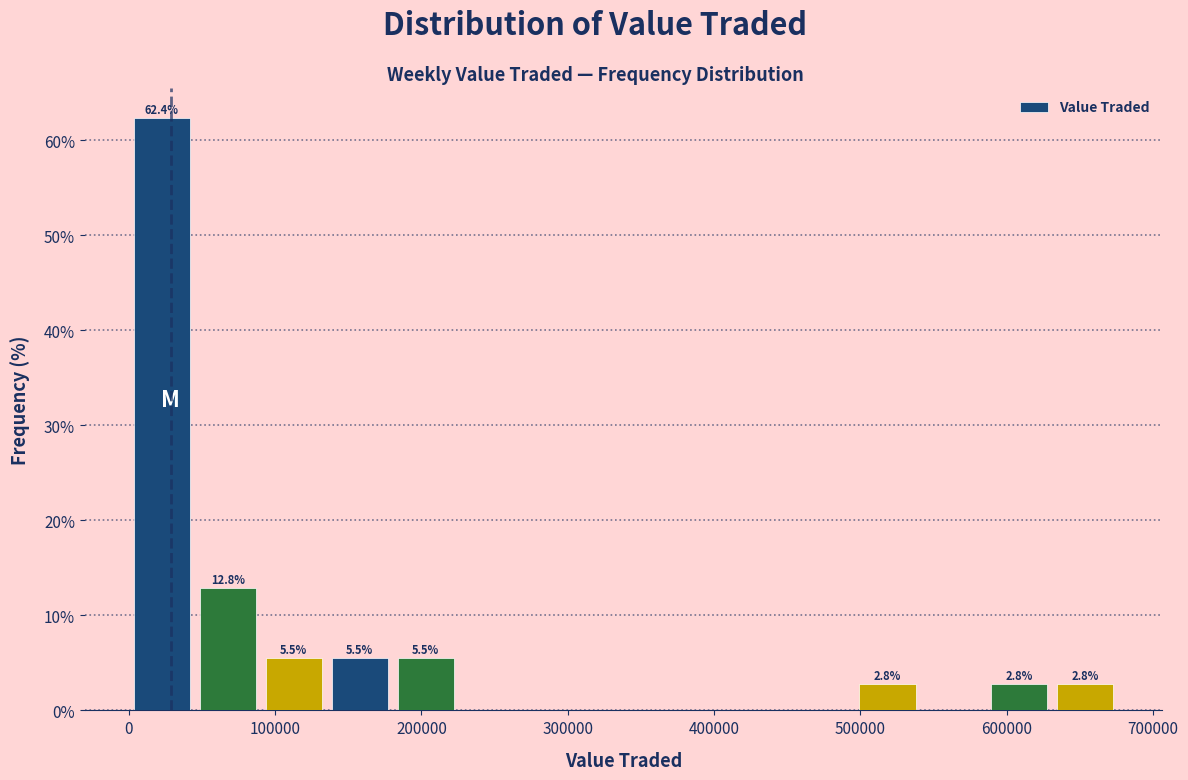

Over which range of the x-axis is the bar tallest?

0 to 50000